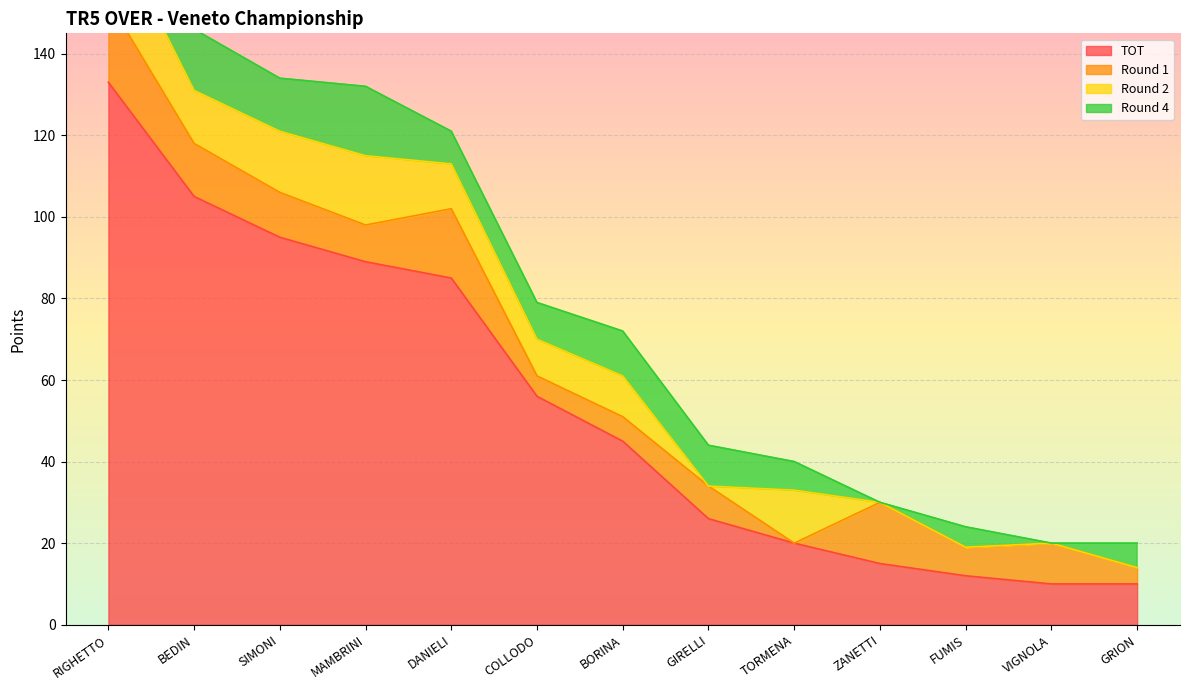

What is the label of the 3rd point from the right?

FUMIS